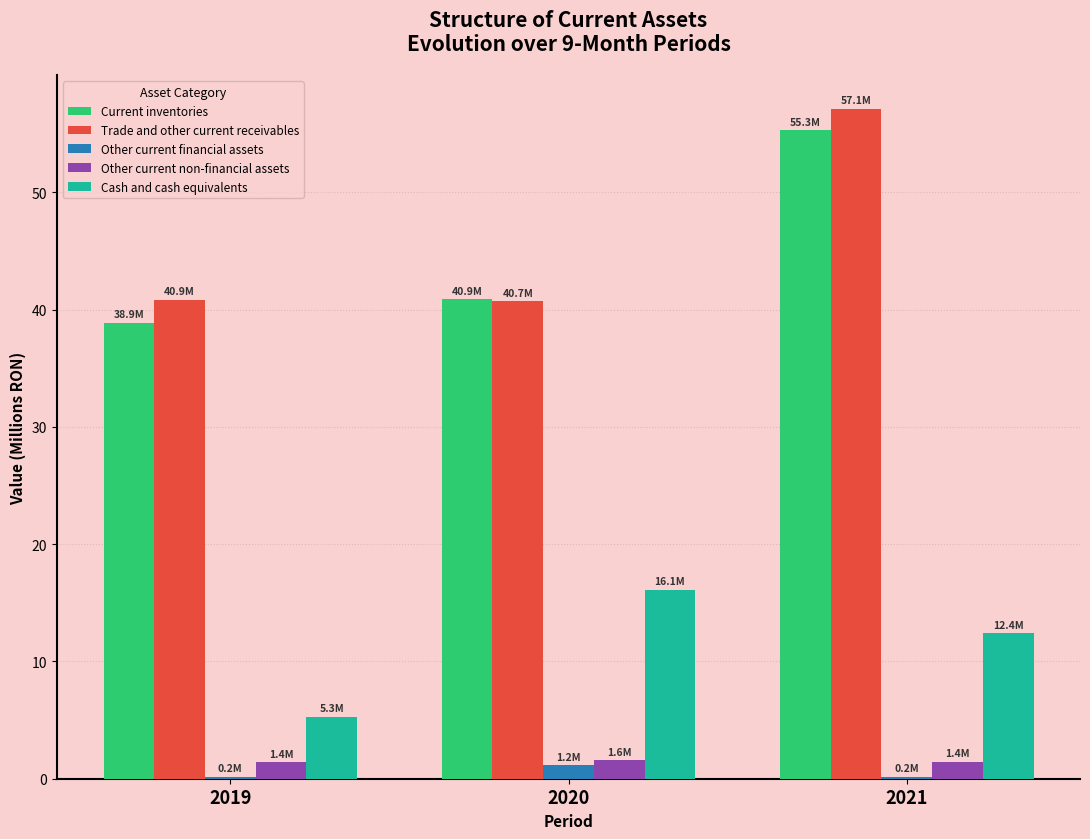

What is the maximum value shown in the chart?

57.1